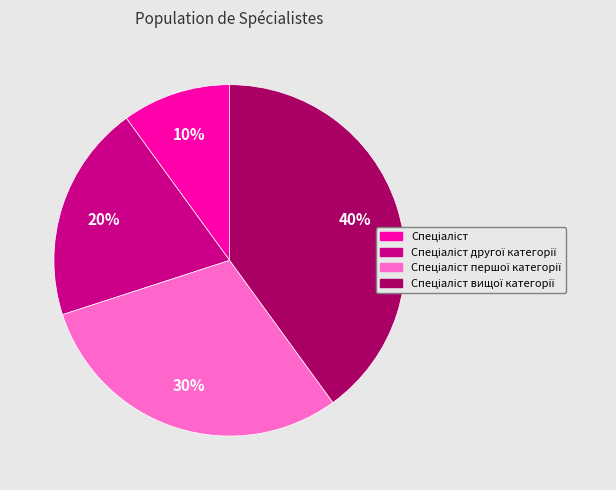

To the nearest percent, what is the average slice percentage?

25%